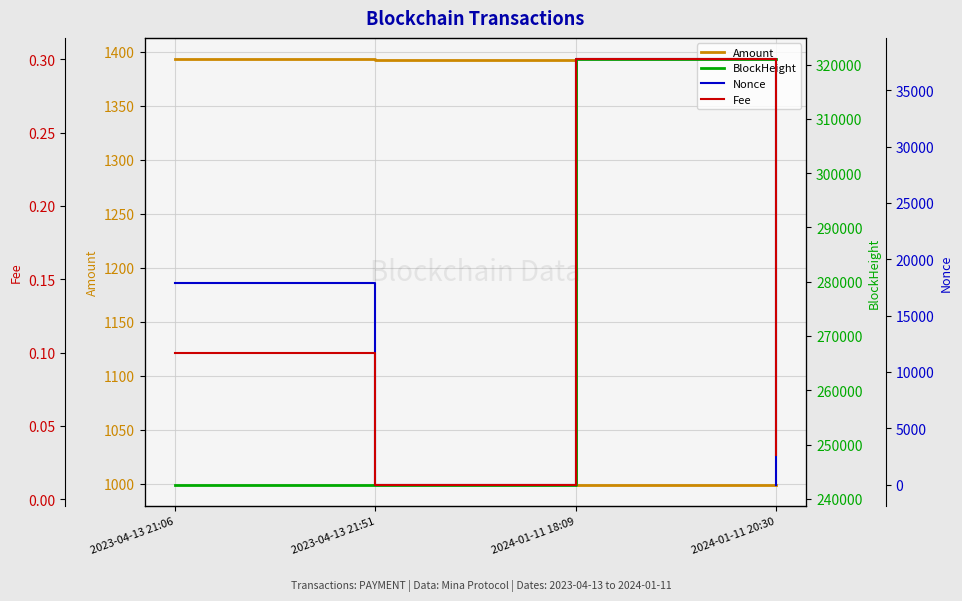

How many distinct data groups are displayed?

4